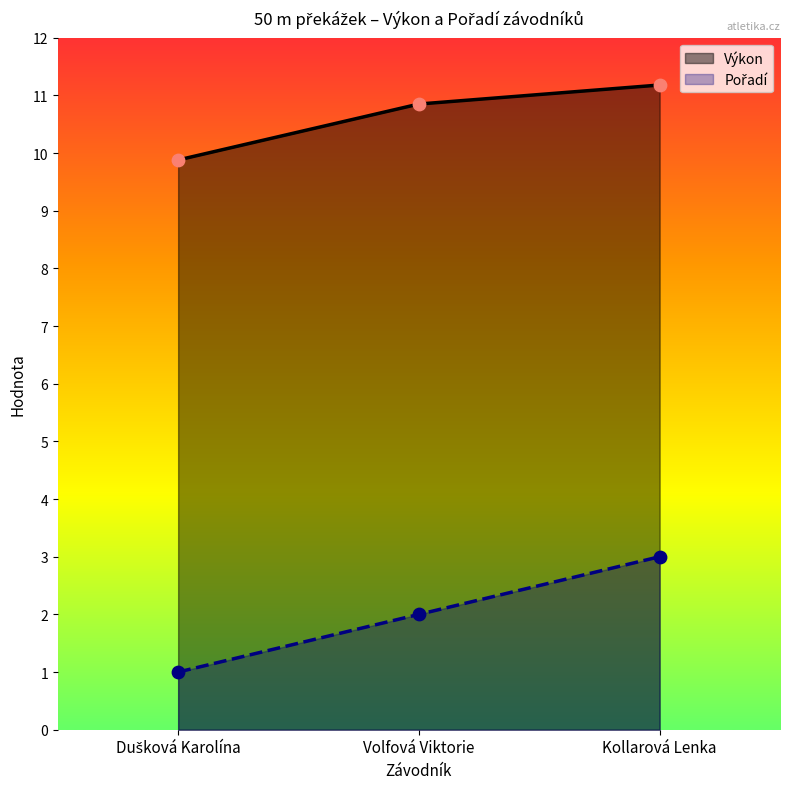

Which series reaches the maximum Y coordinate?

Výkon